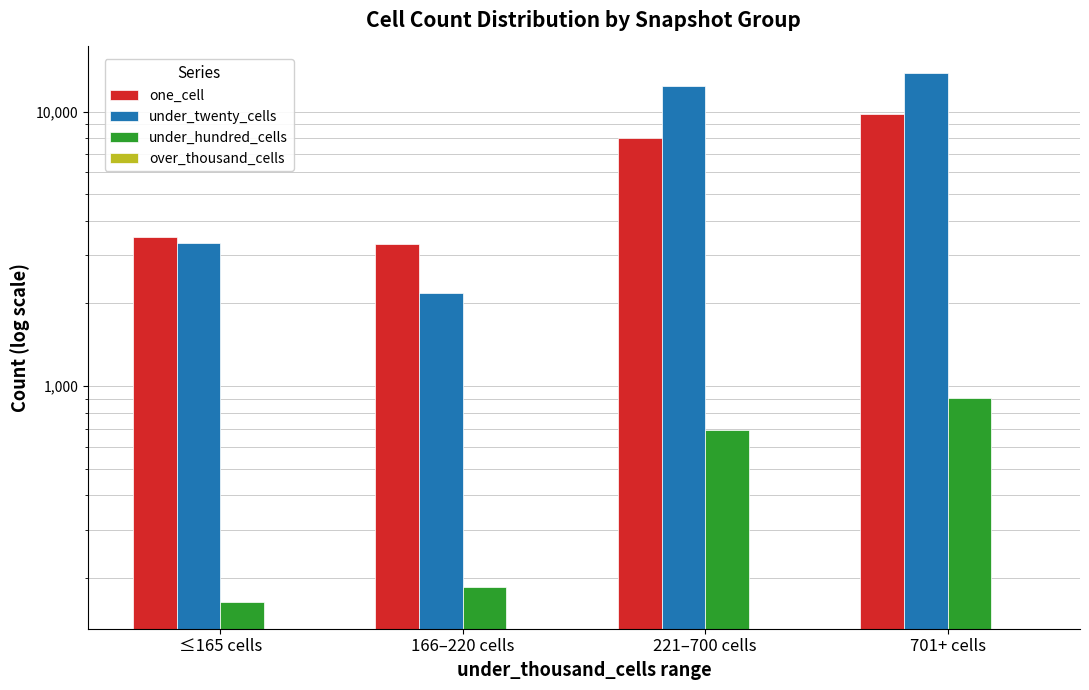

What is the difference between the maximum and second lowest values in the one_cell series?

6313